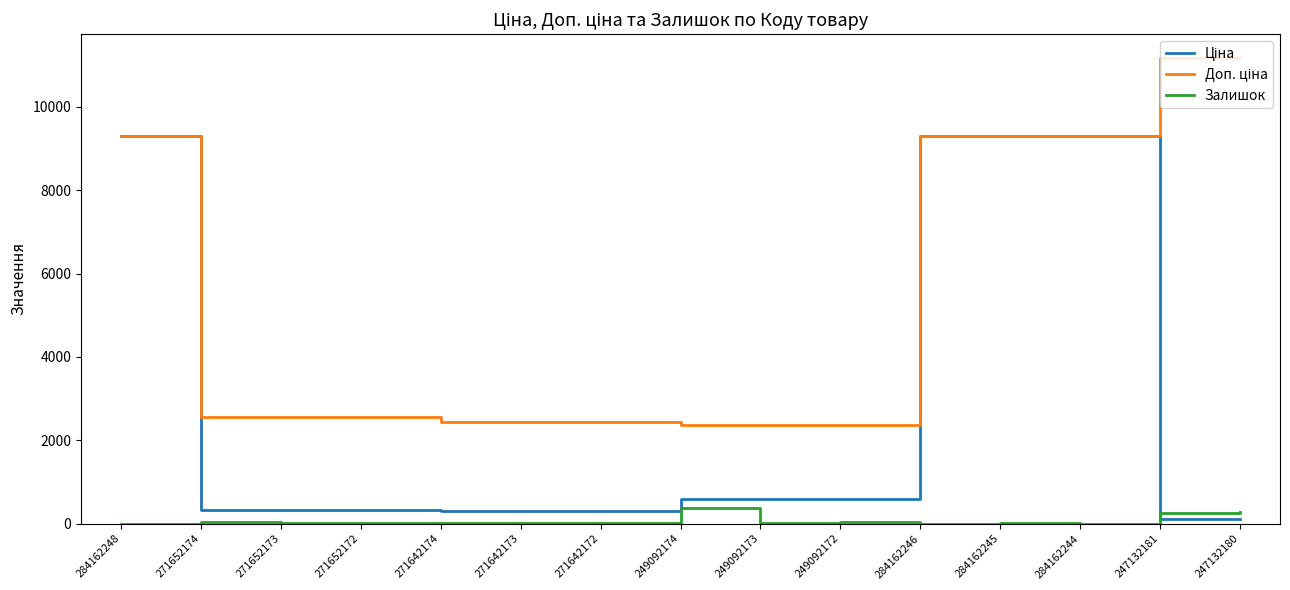

The Залишок series shows 290.0 at 247132180. True or false?

True